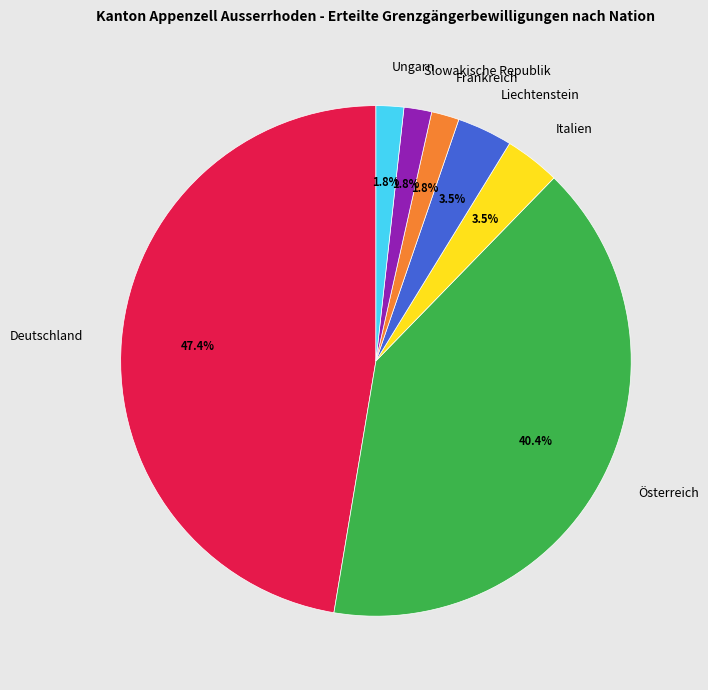

Is Slowakische Republik the majority of the pie?

No